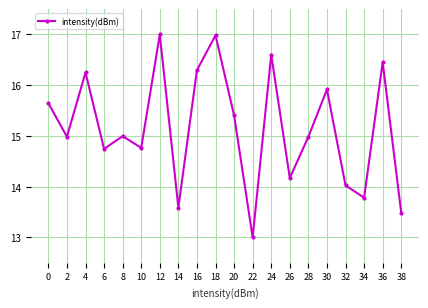

What is the sum of the values at 8 and 18?

32.0